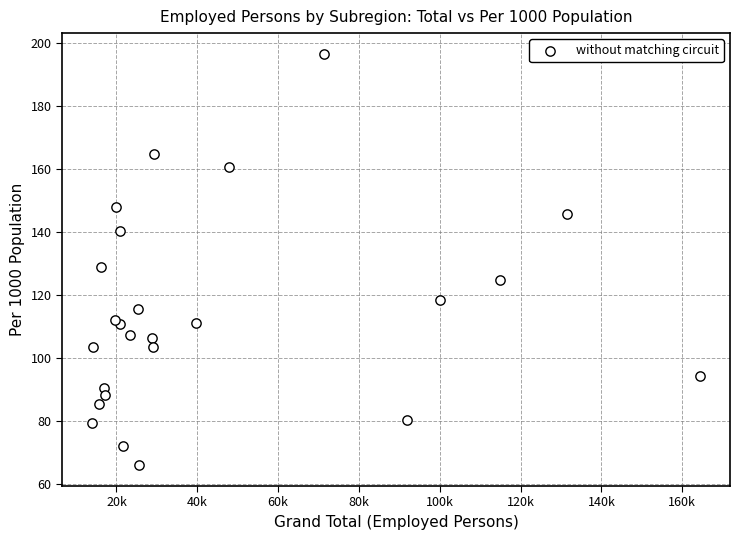

What Y value in the scatter plot is closest to 131?

128.9